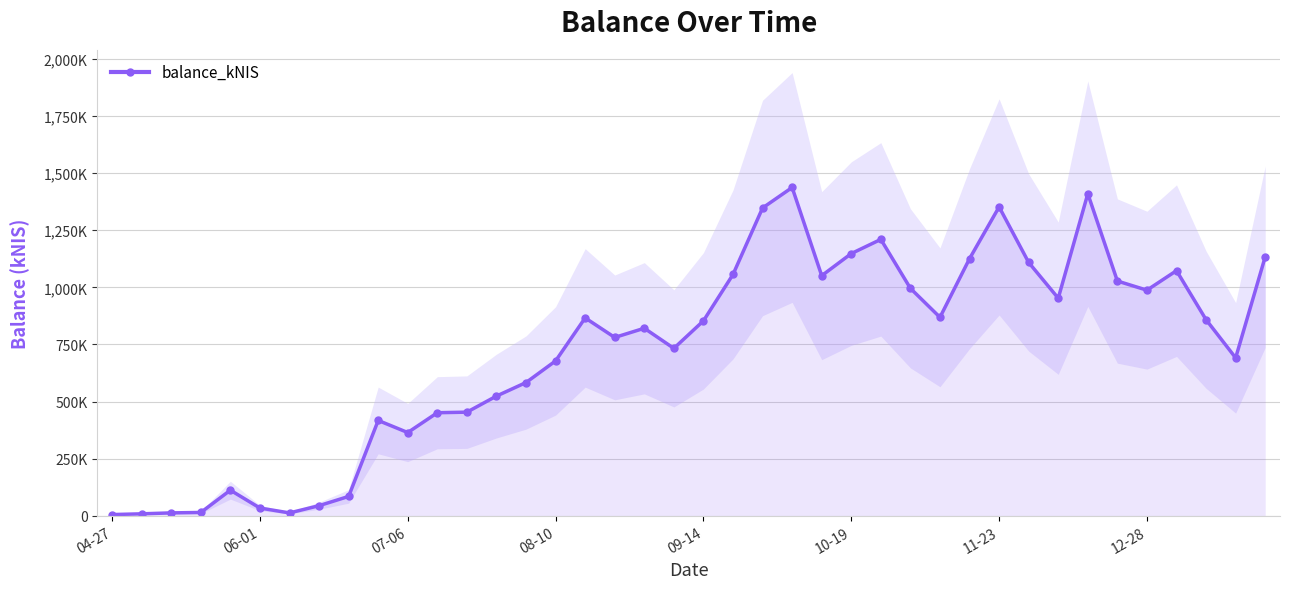

How many series are shown in this chart?

1